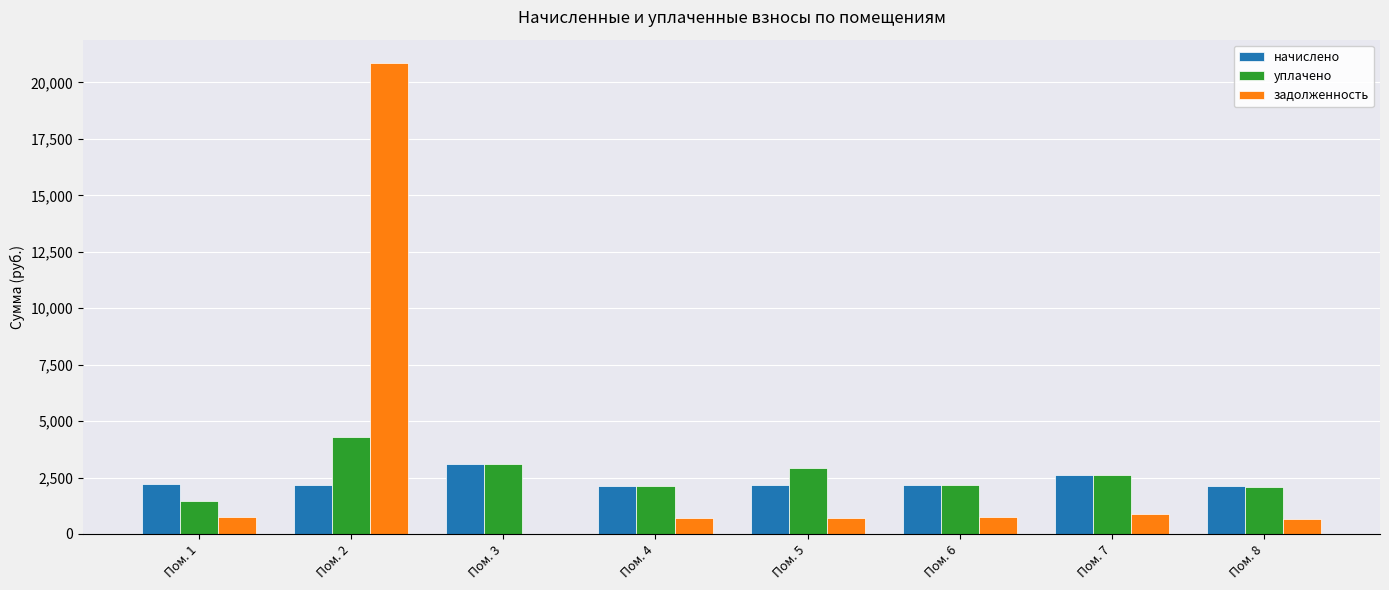

What is the highest value of the уплачено series?

4313.1